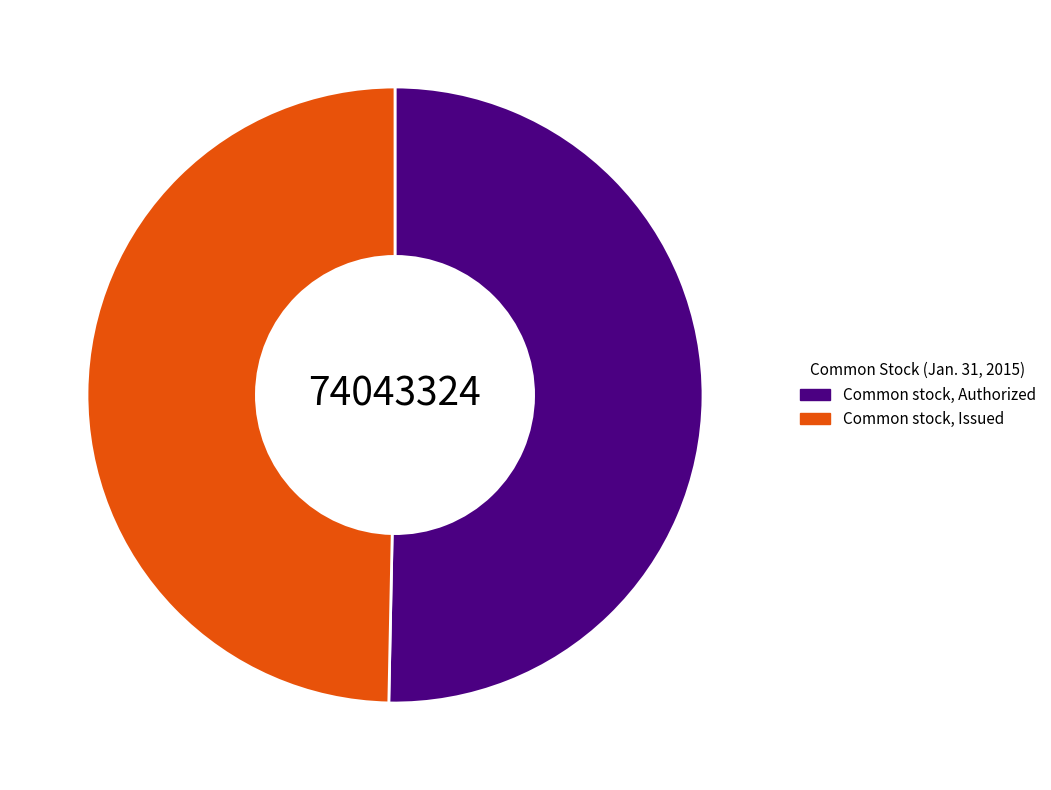

Rank the categories by value from lowest to highest.

Common stock, Issued, Common stock, Authorized